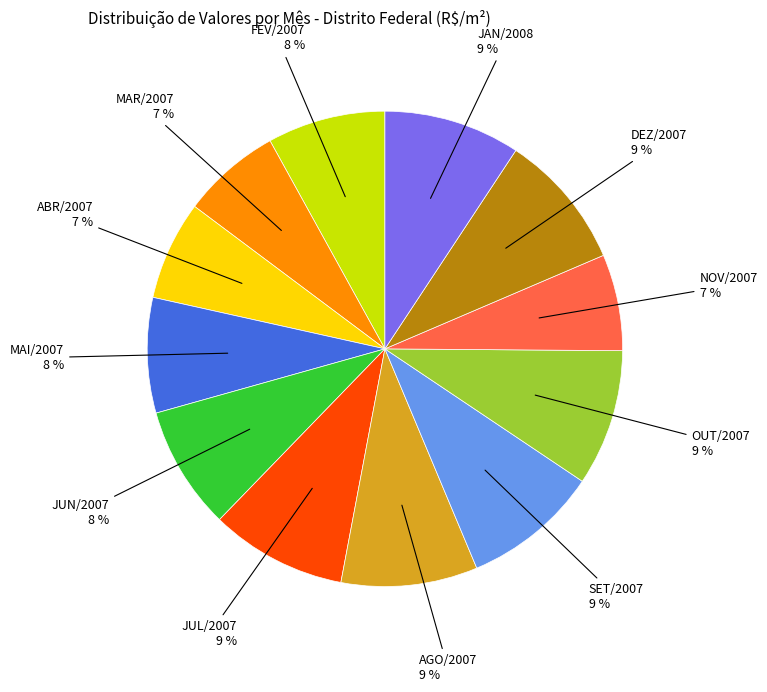

Which has a higher value, SET/2007 or FEV/2007?

SET/2007